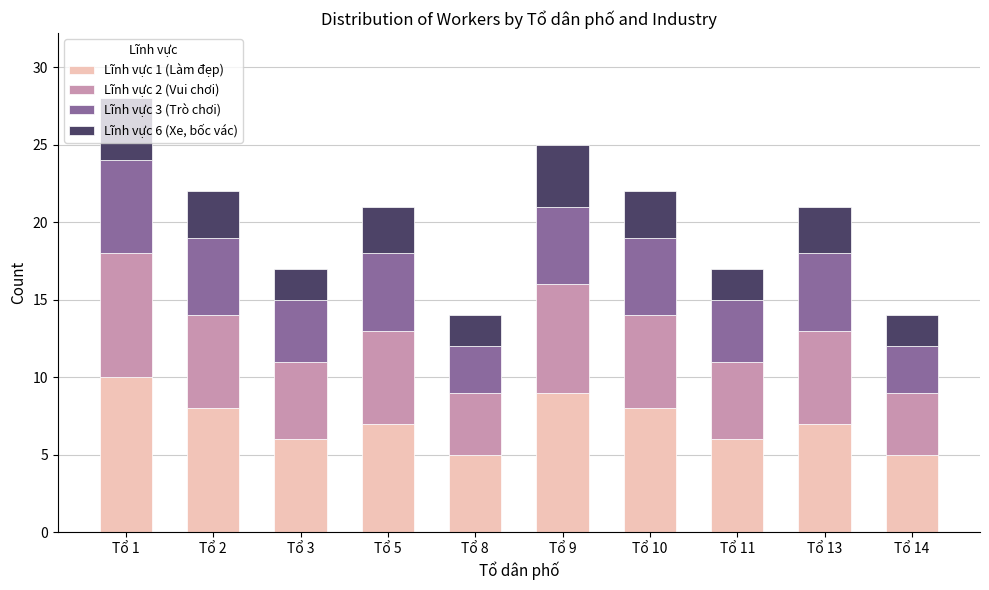

What is the difference between the maximum and minimum values in the Lĩnh vực 1 (Làm đẹp) series?

5